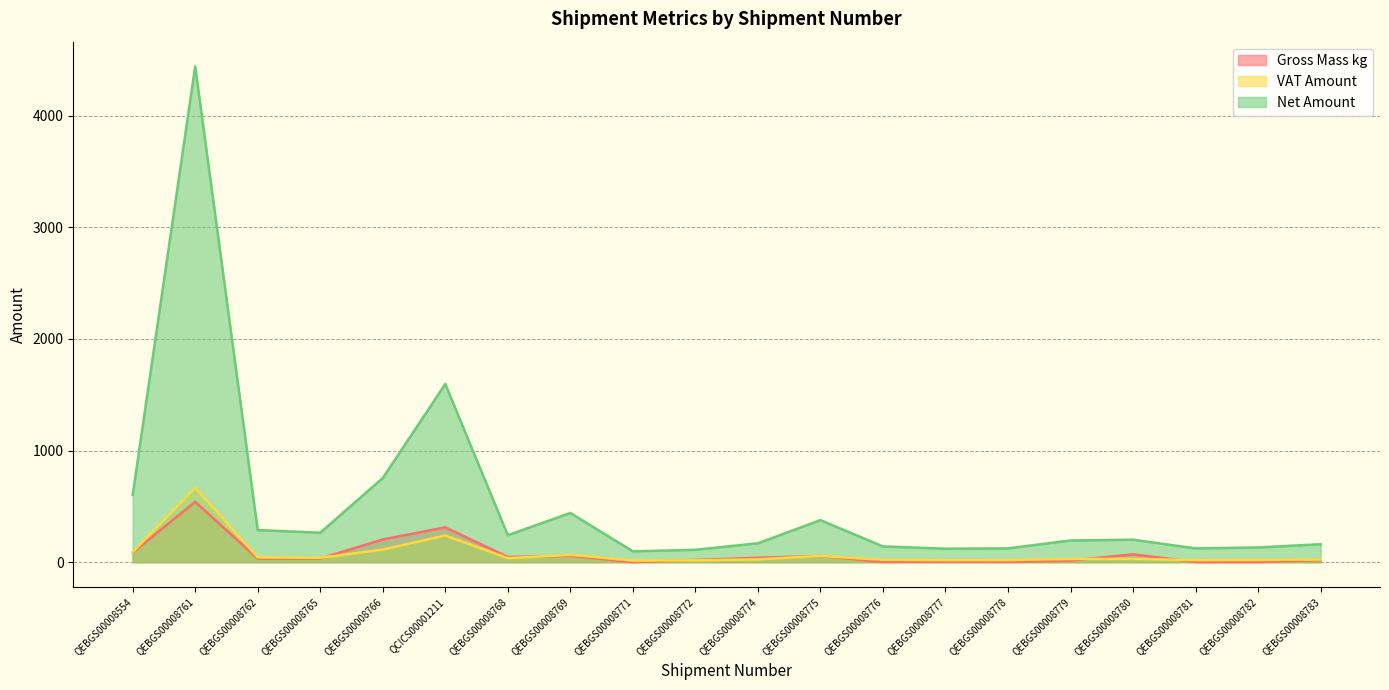

Read the Net Amount value at QEBGS00008779.

194.6